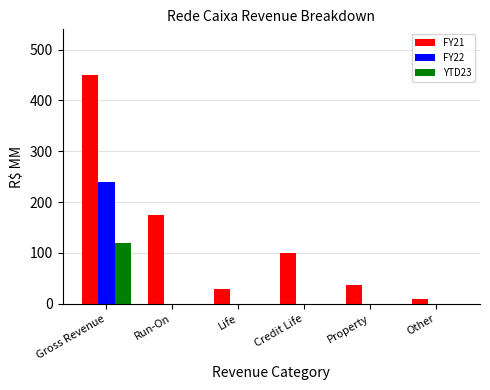

Are the bars horizontal?

No